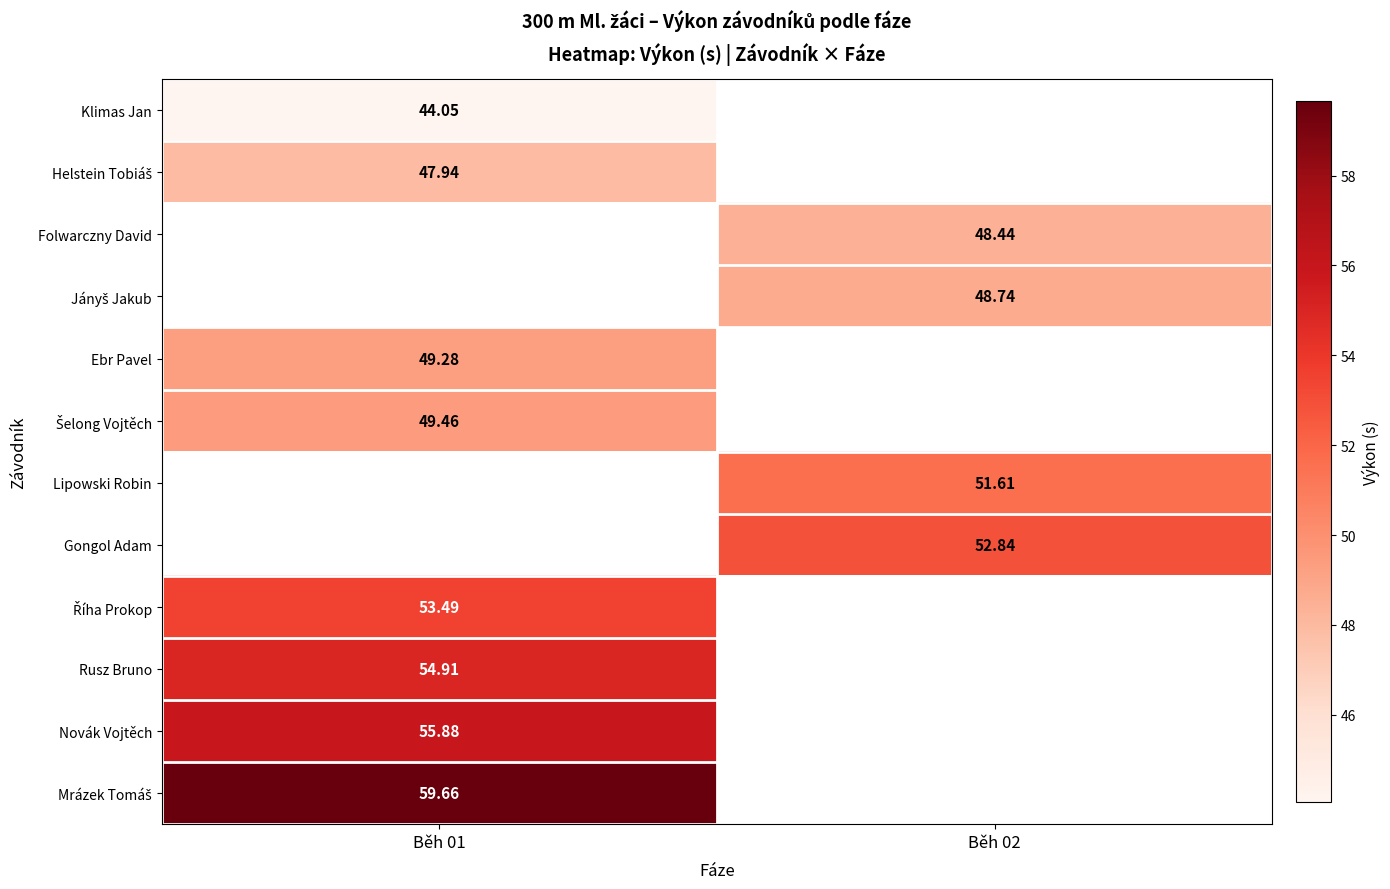

How many data points does each series have?

2